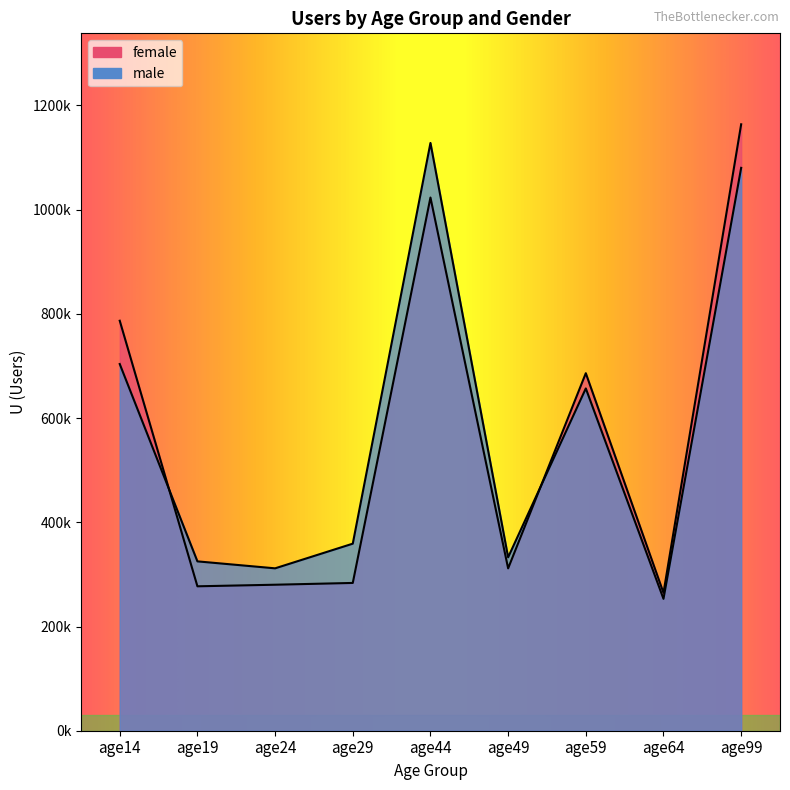

What is the value of the male point at the 7th from the left?

656933